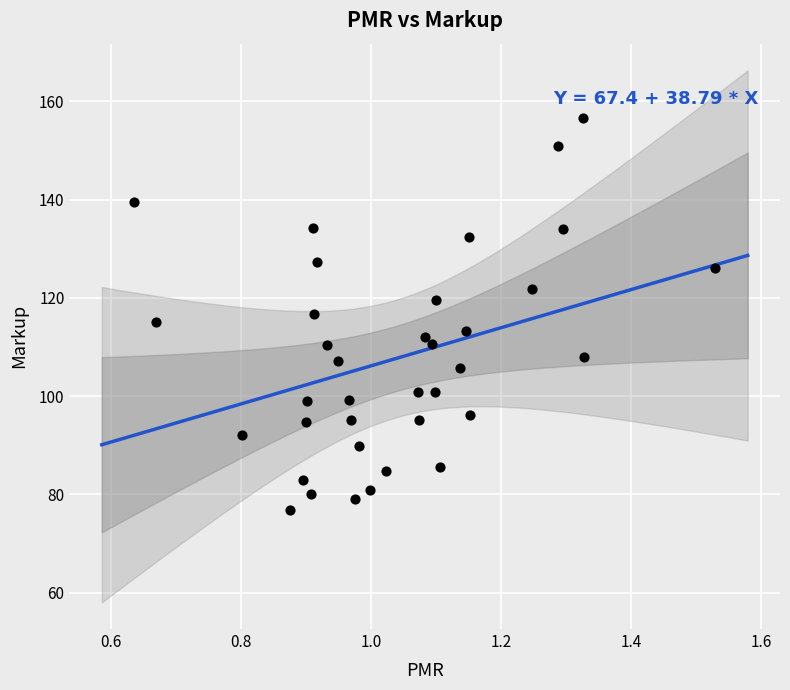

What is the range of Y values (max minus min)?

79.9